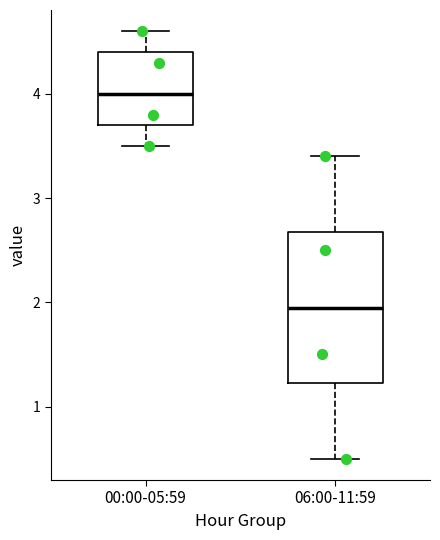

Which box is the tallest, from its lower edge to its upper edge?

06:00-11:59